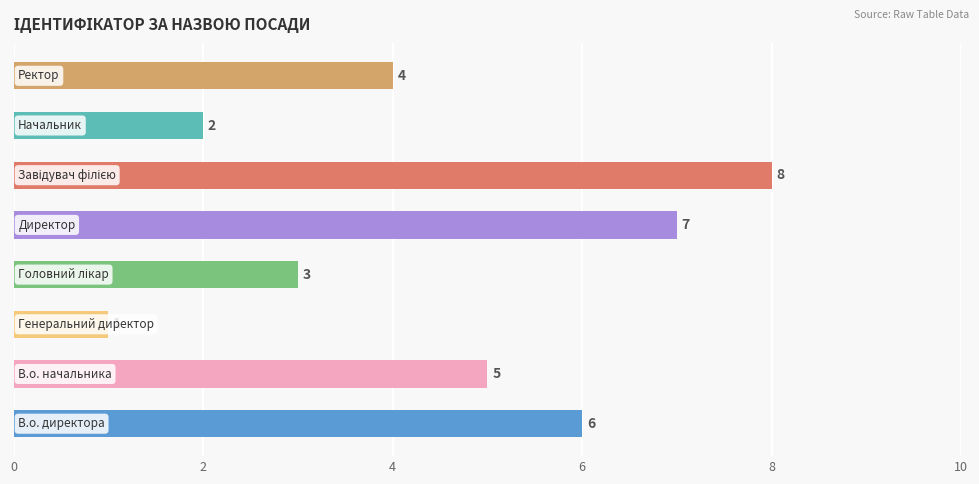

Count the values in the range 3 to 7.

5